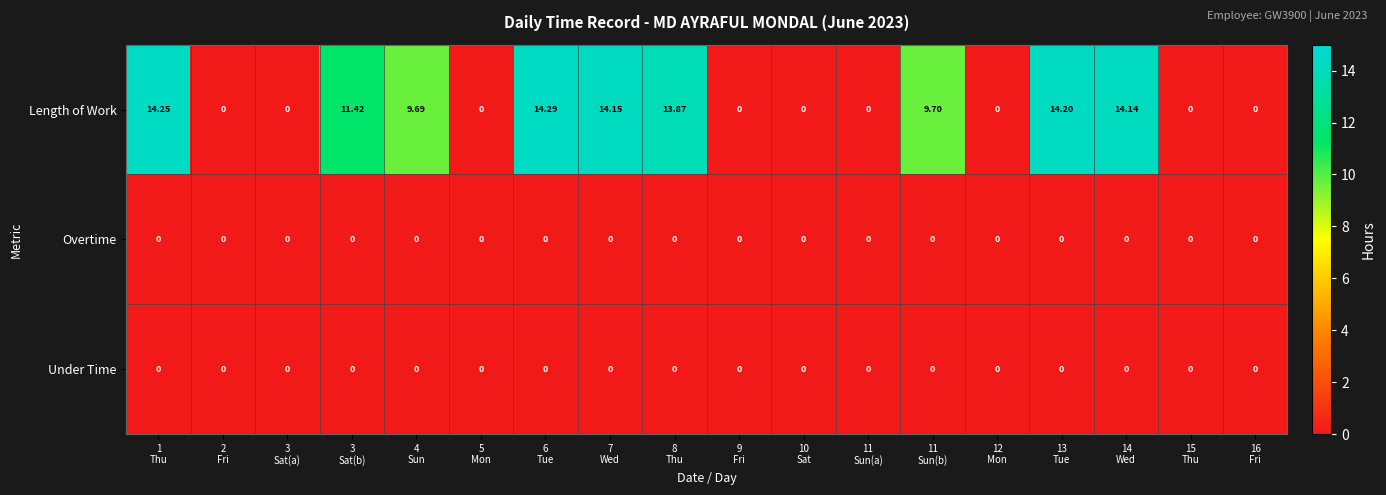

Which series has the widest spread of values?

Length of Work